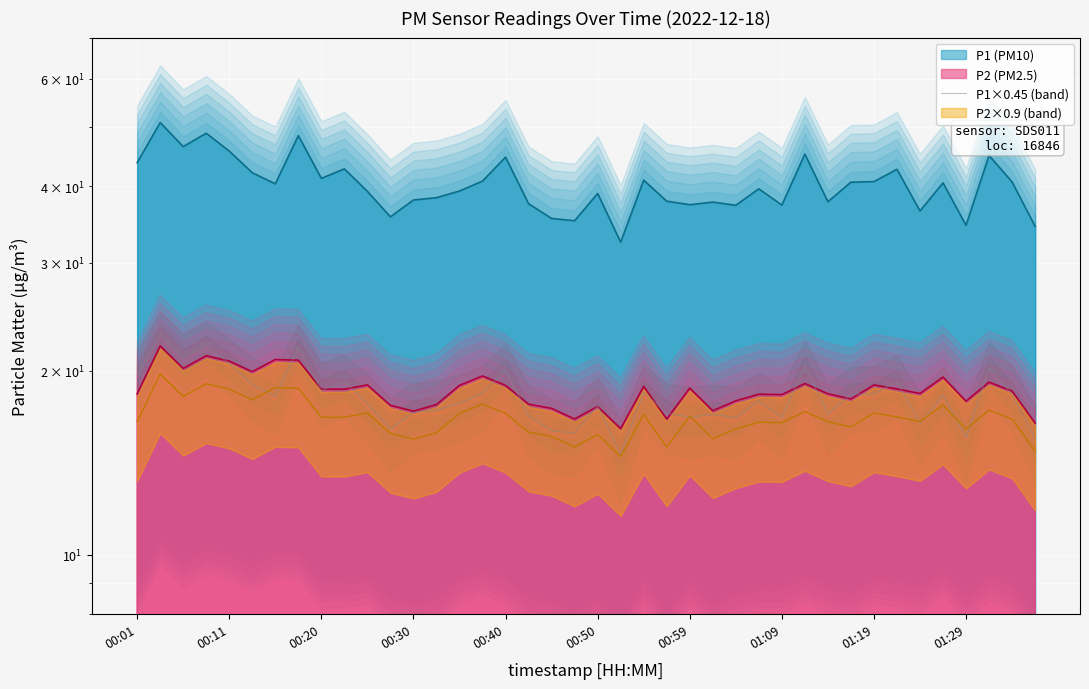

Between 01:29 and 00:11, which is larger?

00:11